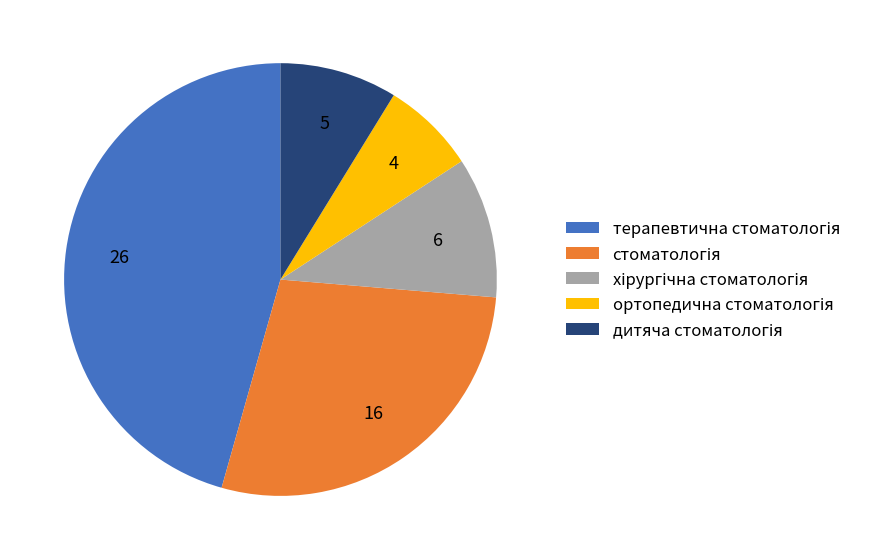

Is there a majority slice in this chart?

No